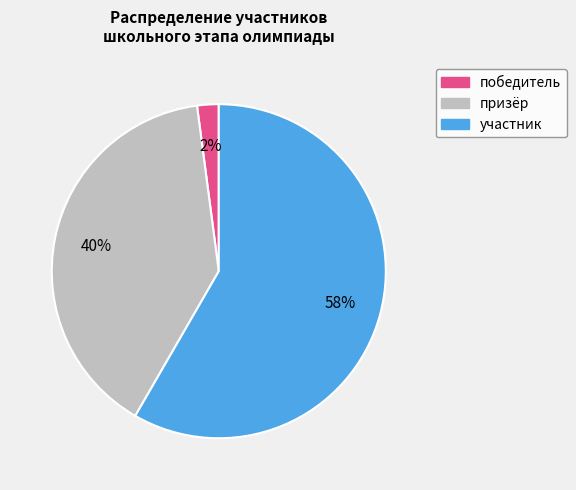

How many segments does this pie chart have?

3